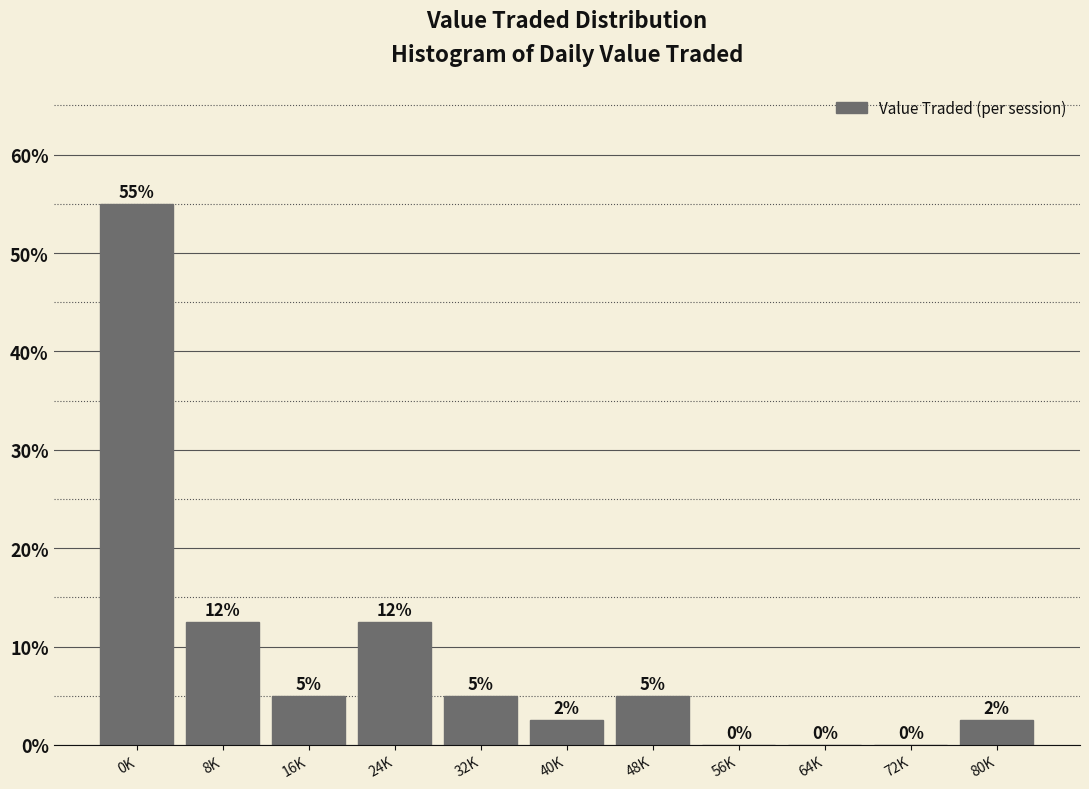

What is the maximum value shown in the chart?

55.0